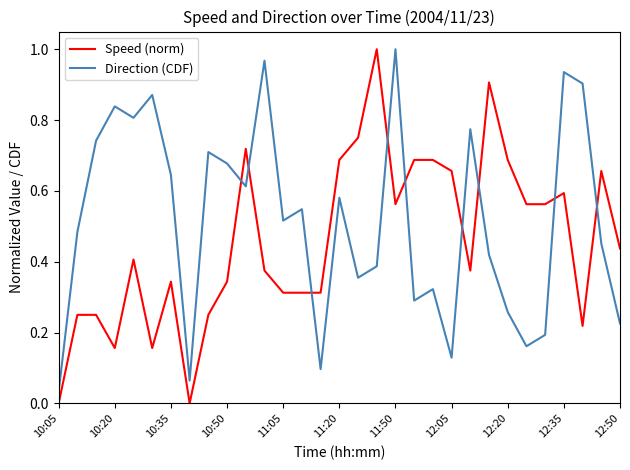

Rank the series by their average value, from highest to lowest.

Direction (CDF), Speed (norm)